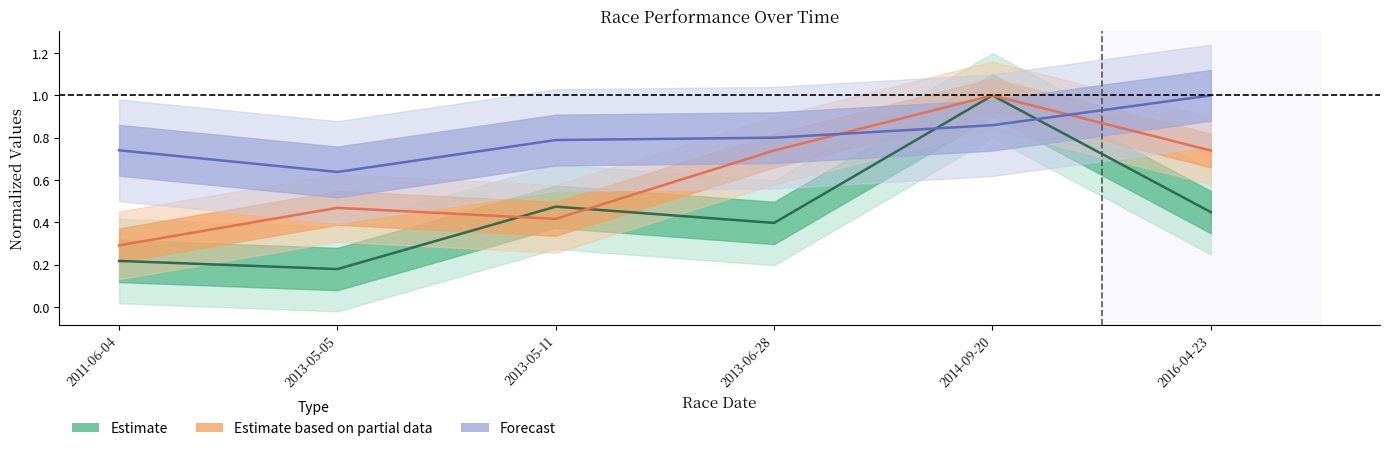

At 2013-05-11, list the series in order from largest to smallest.

Forecast, Estimate, Estimate based on partial data